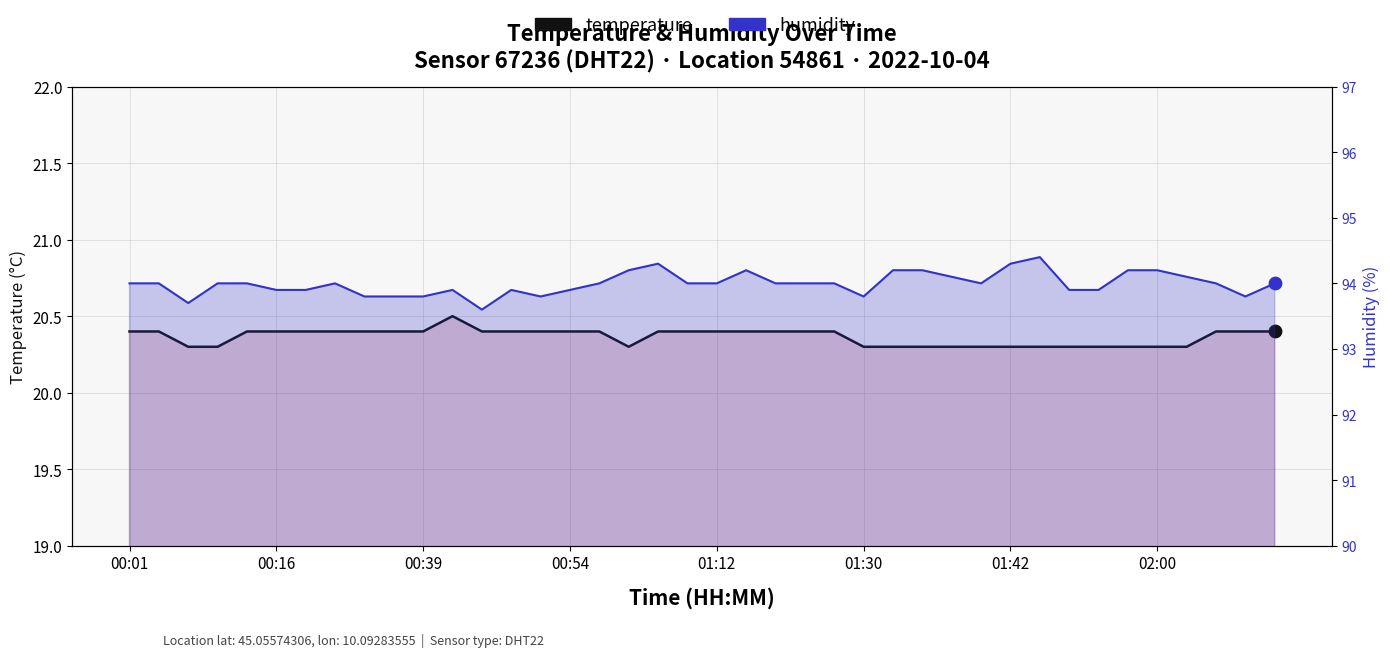

What is the total value across all series at 00:54?

114.3